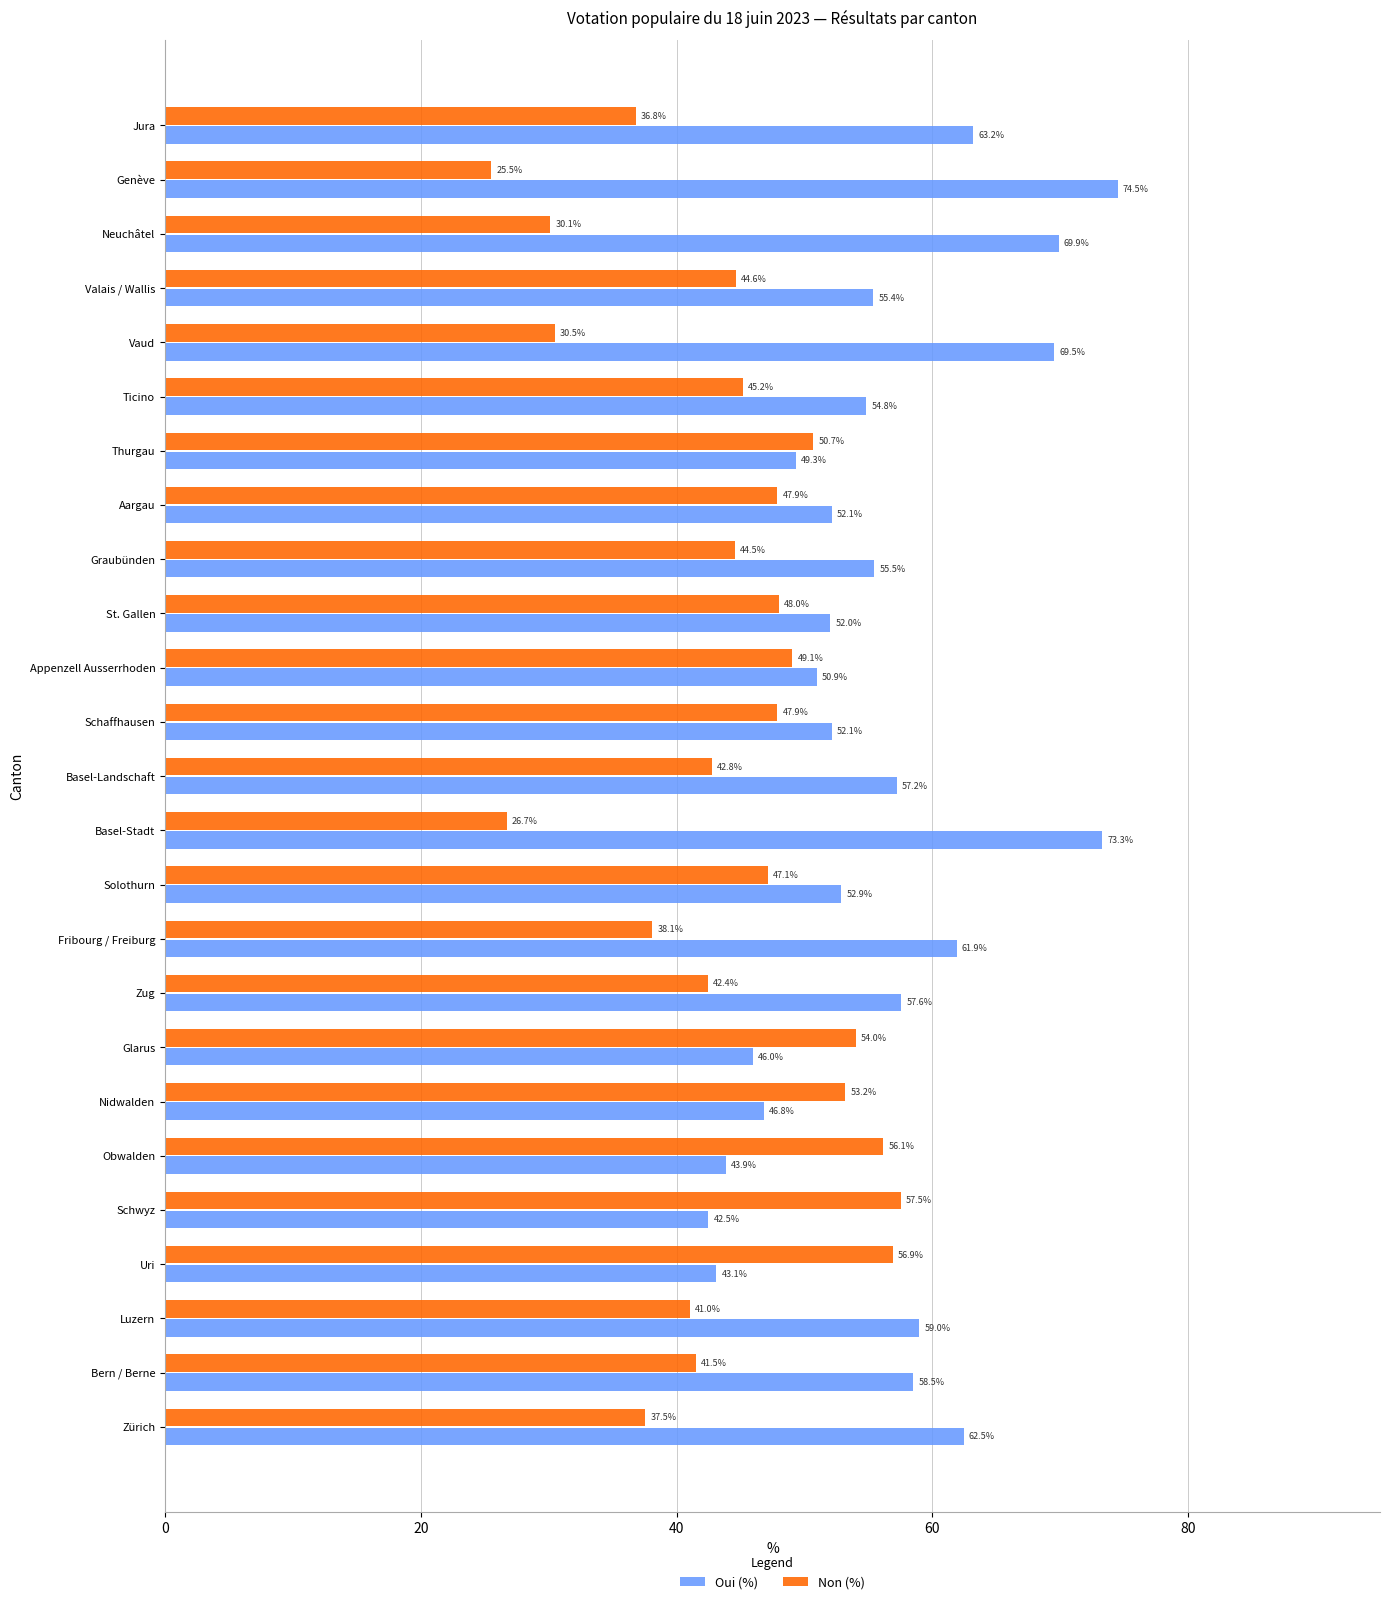

At how many categories does at least one series exceed 46?

25